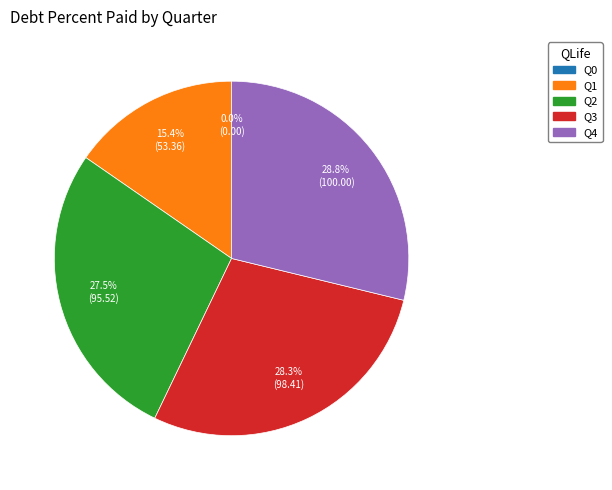

What is the smallest slice in the pie chart?

Q0